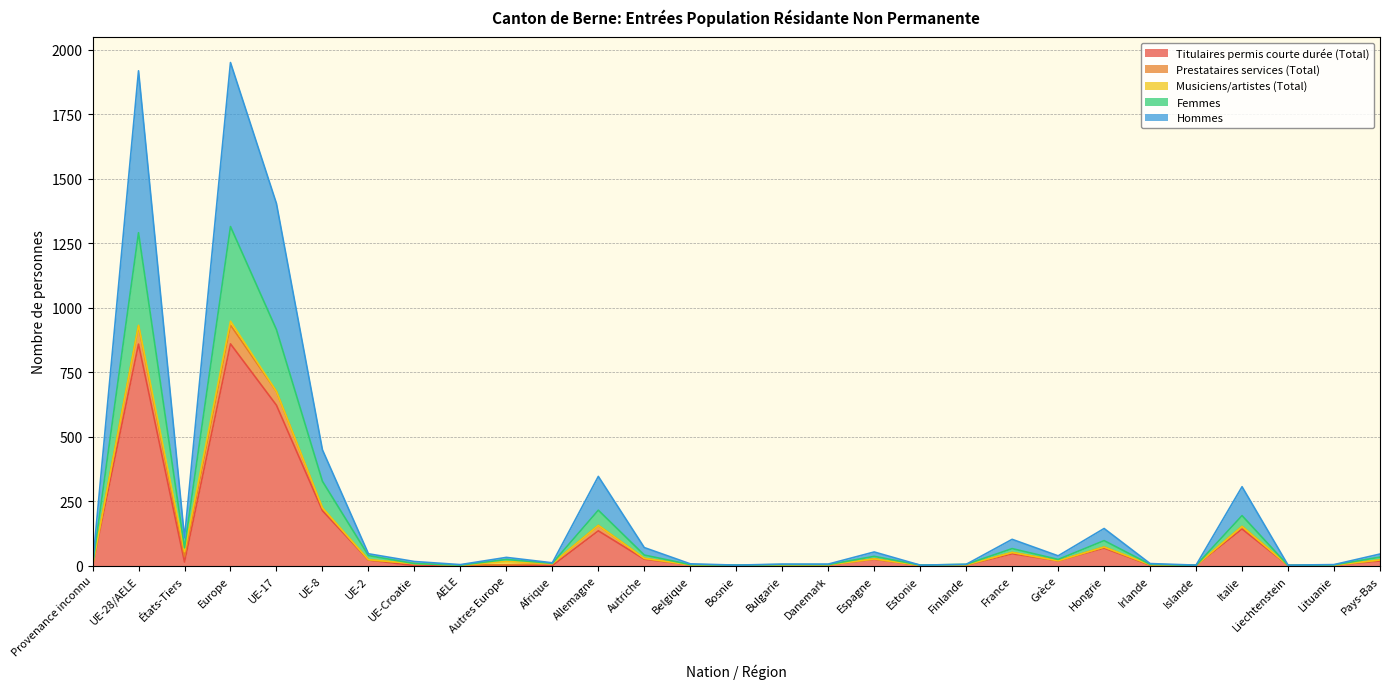

Which category has the lowest value across all series?

Provenance inconnu